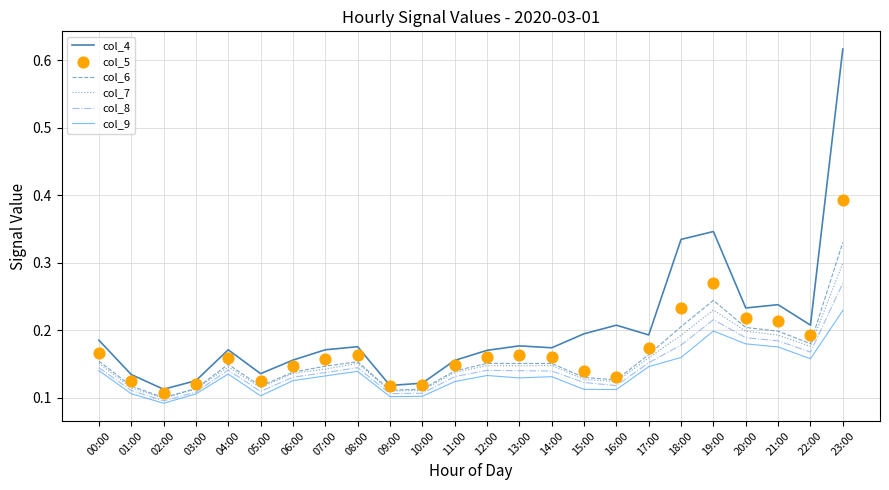

Which series has the largest total across all categories?

col_4